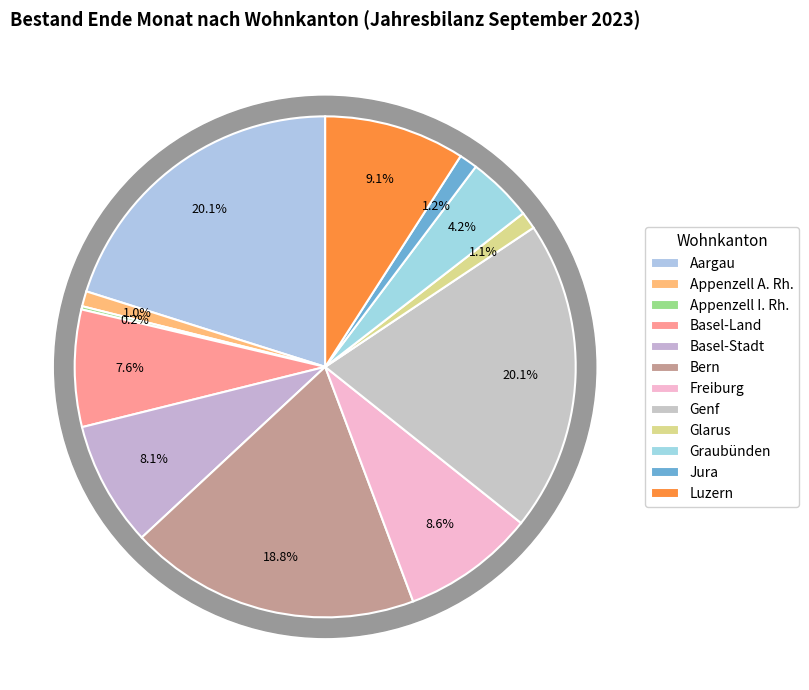

Is there a majority slice in this chart?

No